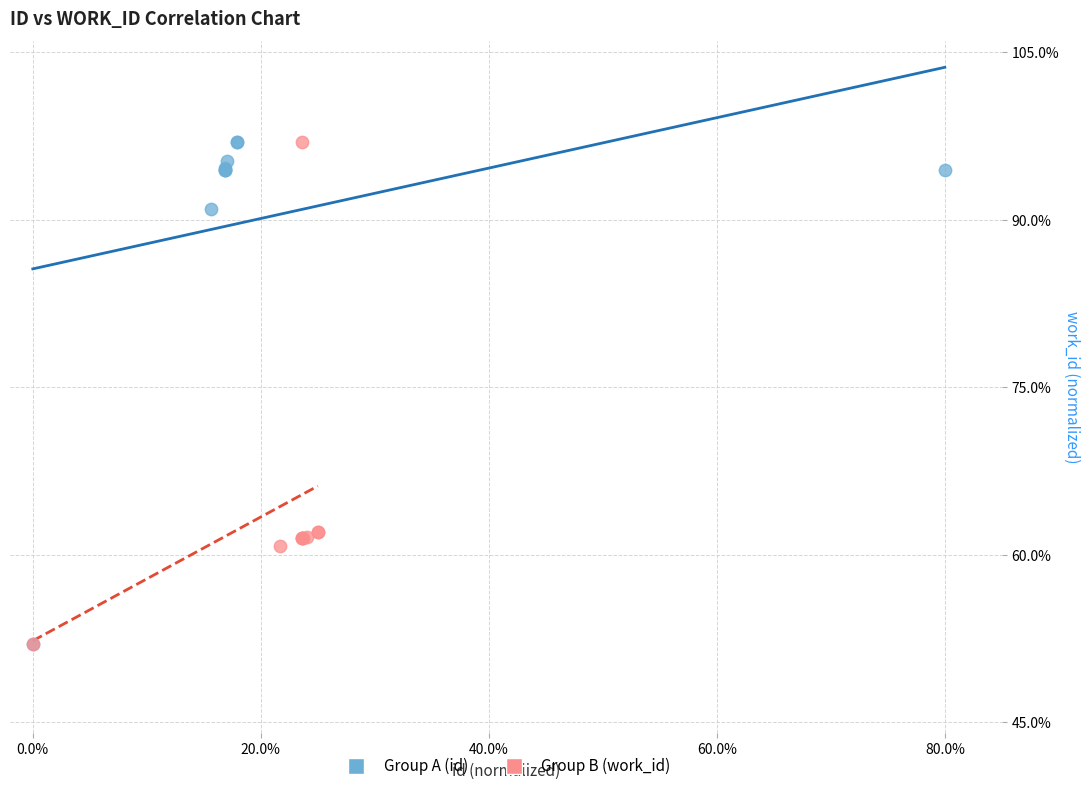

What are all the series names shown in the legend?

Group A (id), Group B (work_id)